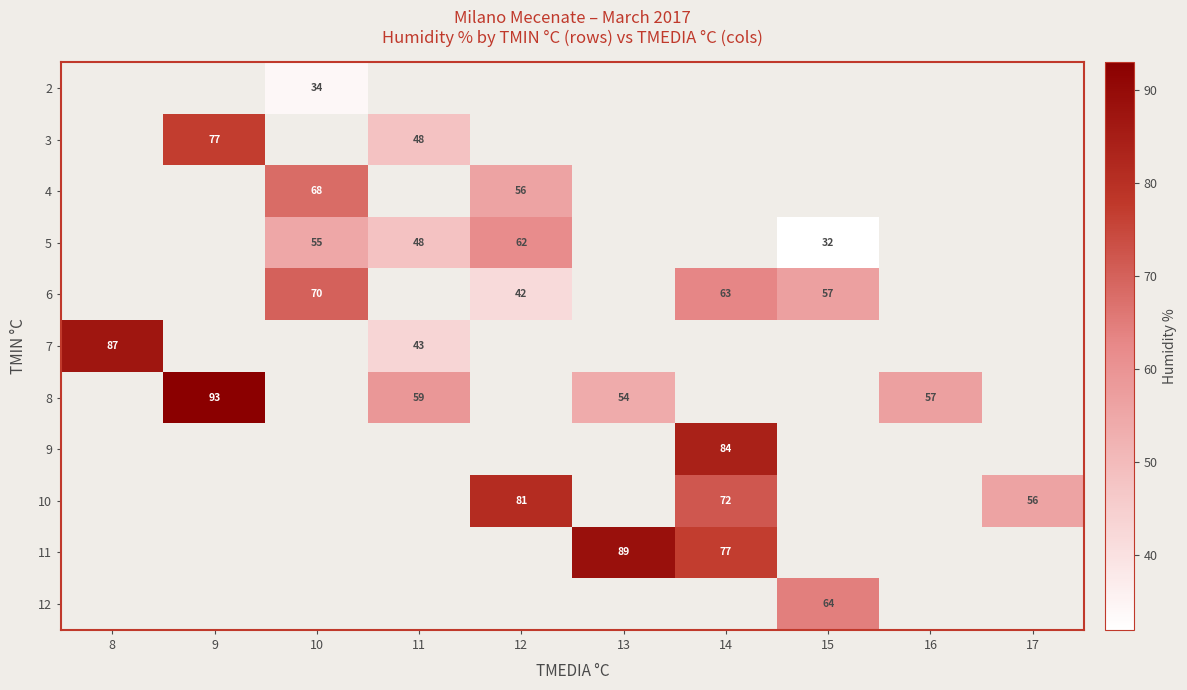

The value of 10 at 12 is 81. True or false?

True